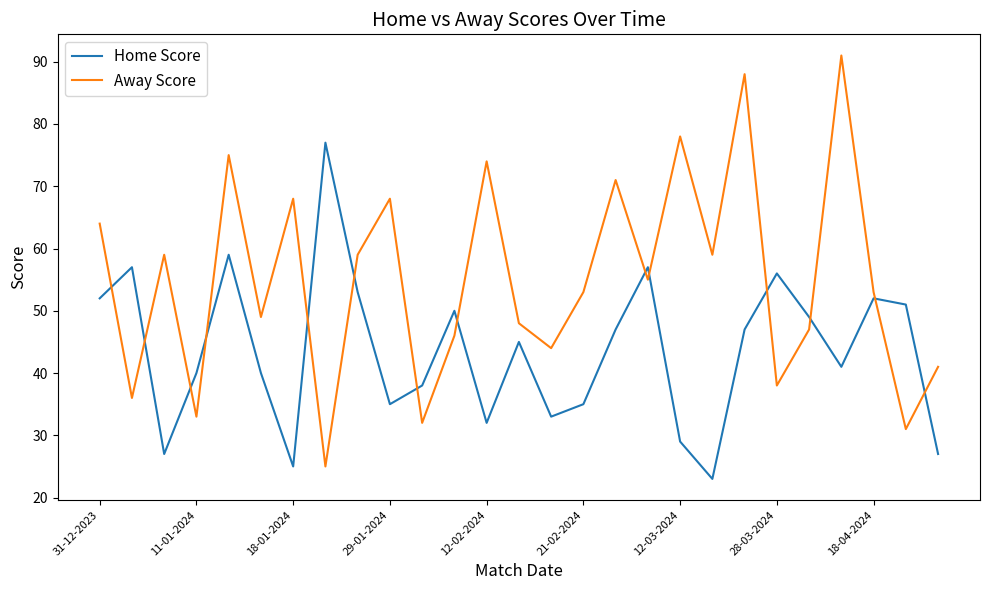

Which series has the widest spread of values?

Away Score